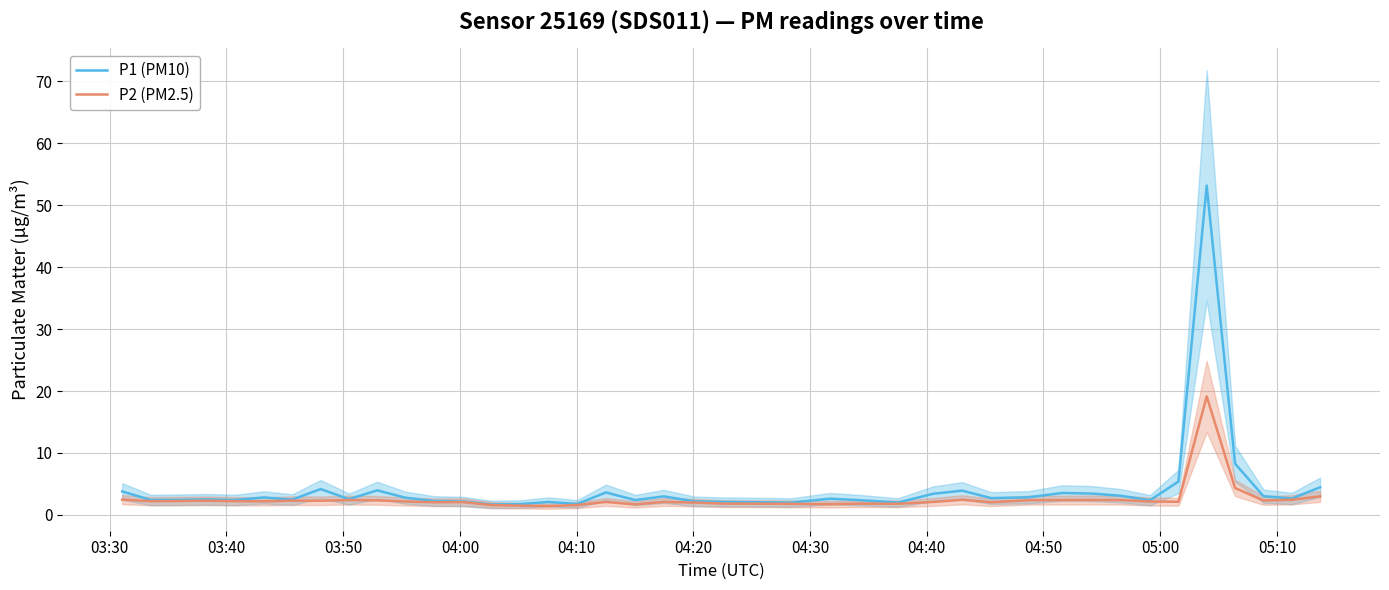

What is the value of the P1 (PM10) point at the 13th from the left?

2.2